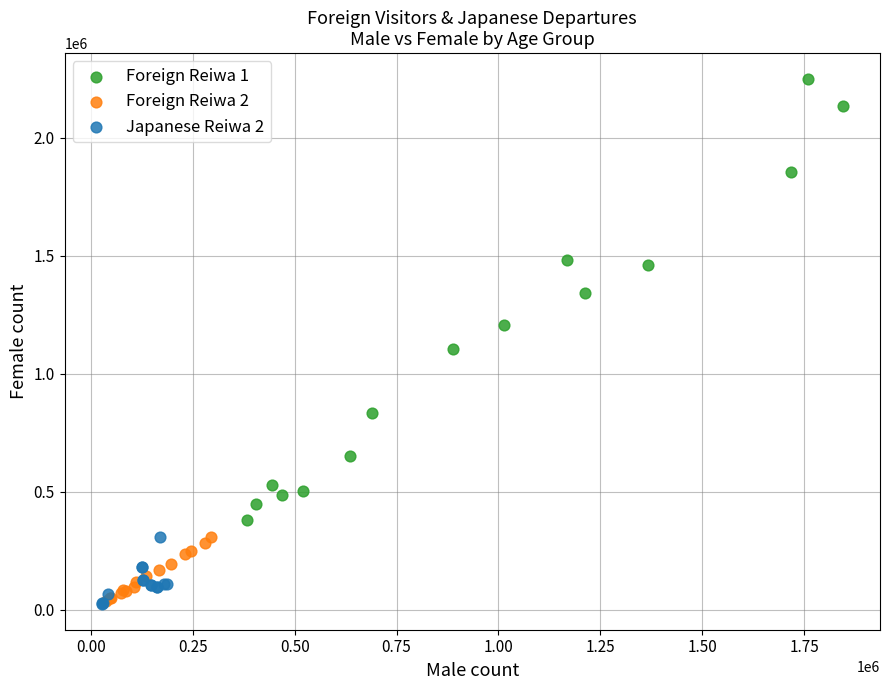

Which series contains the highest Y value?

Foreign Reiwa 1